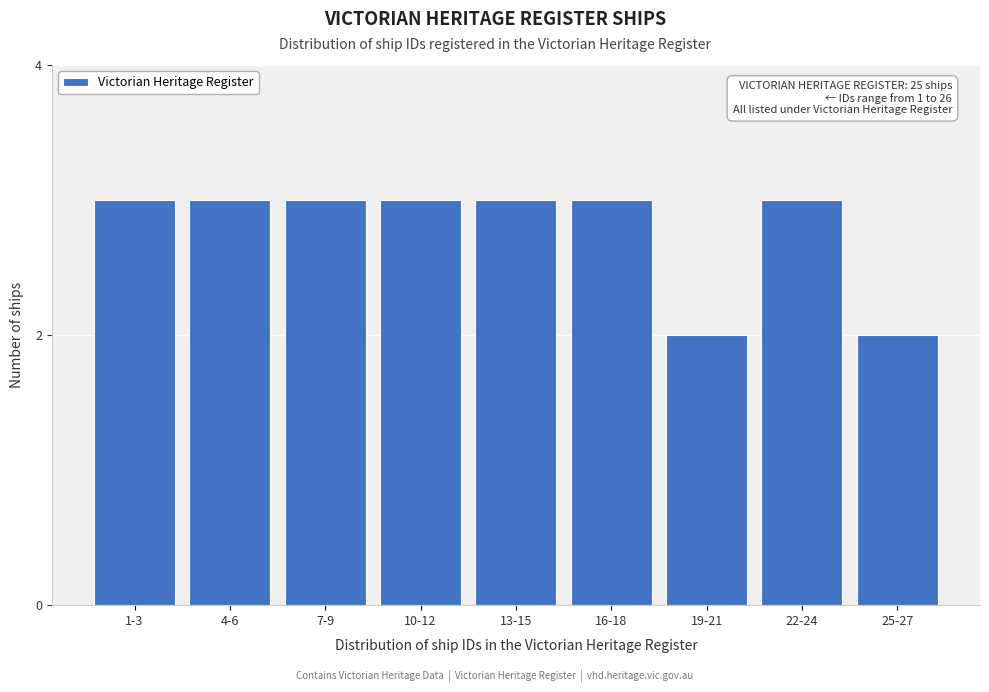

Reading left to right, list all the values displayed in this chart.

3	3	3	3	3	3	2	3	2